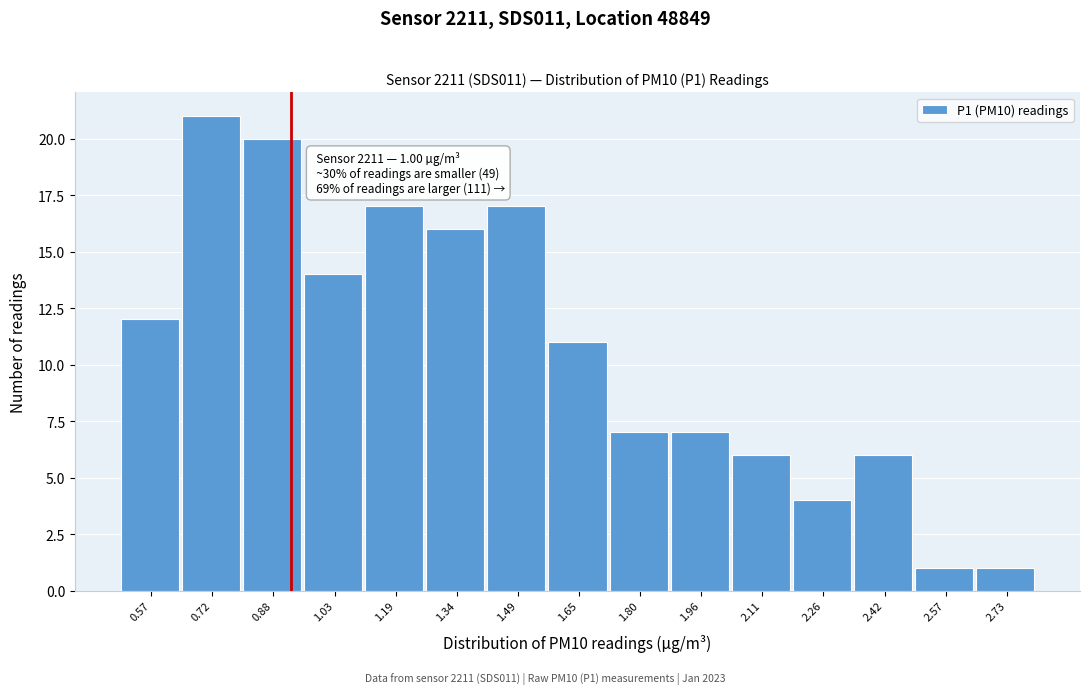

Reading left to right, list all the values displayed in this chart.

0.57=12	0.72=21	0.88=20	1.03=14	1.19=17	1.34=16	1.49=17	1.65=11	1.80=7	1.96=7	2.11=6	2.26=4	2.42=6	2.57=1	2.73=1